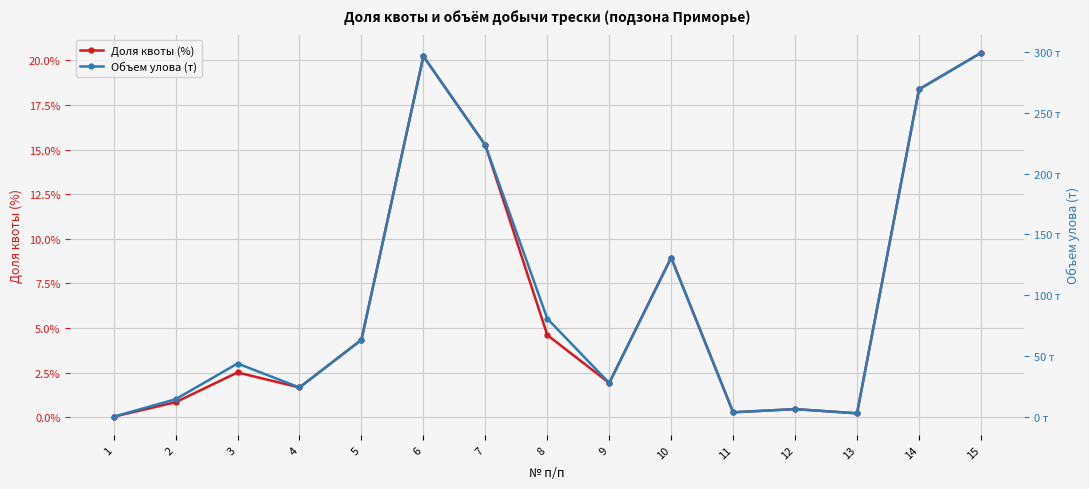

Which series has the largest total across all categories?

Объем улова (т)